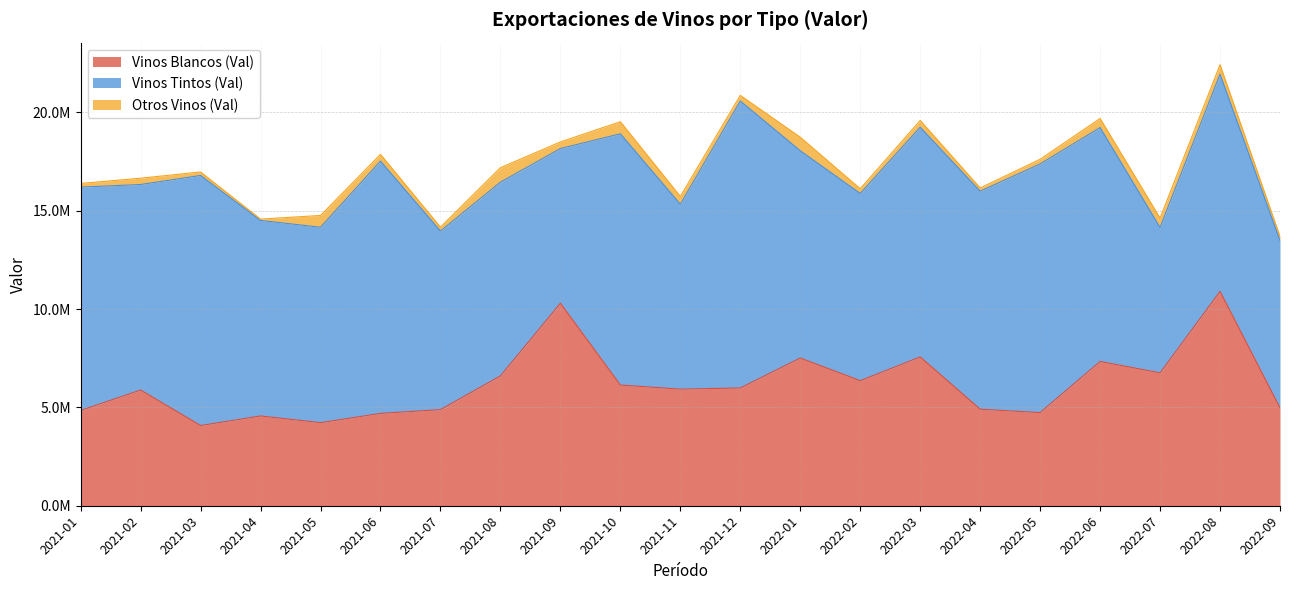

What is the difference between the Vinos Blancos (Val) values at 2022-06 and 2022-01?

174404.0